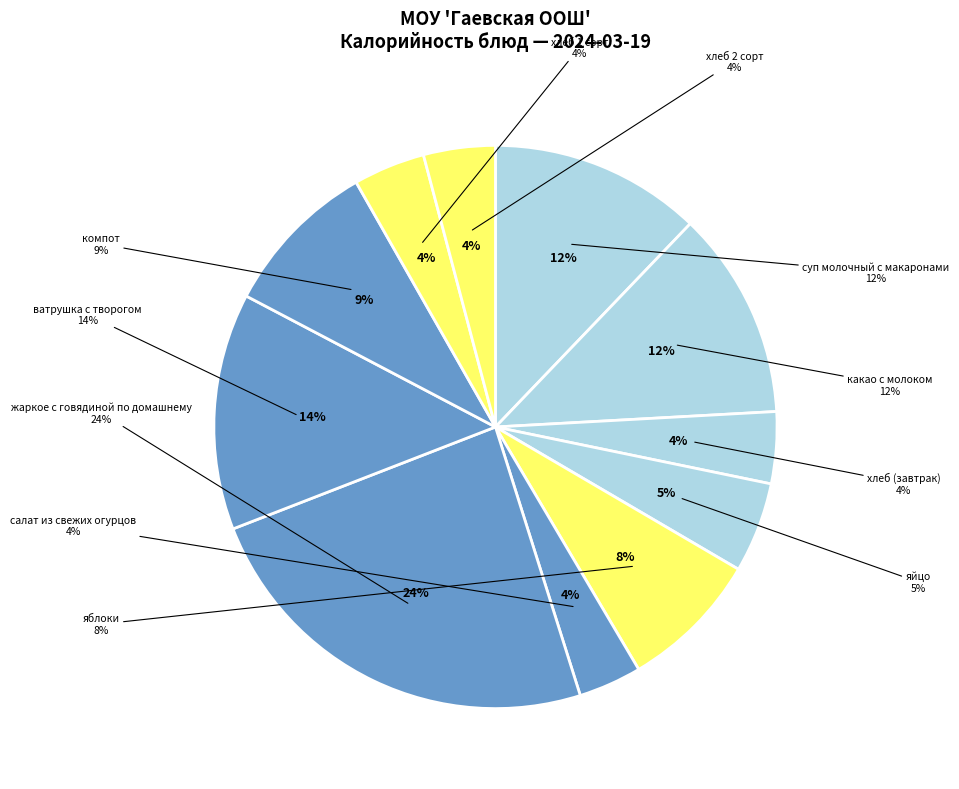

To the nearest percent, what is the average slice percentage?

9%